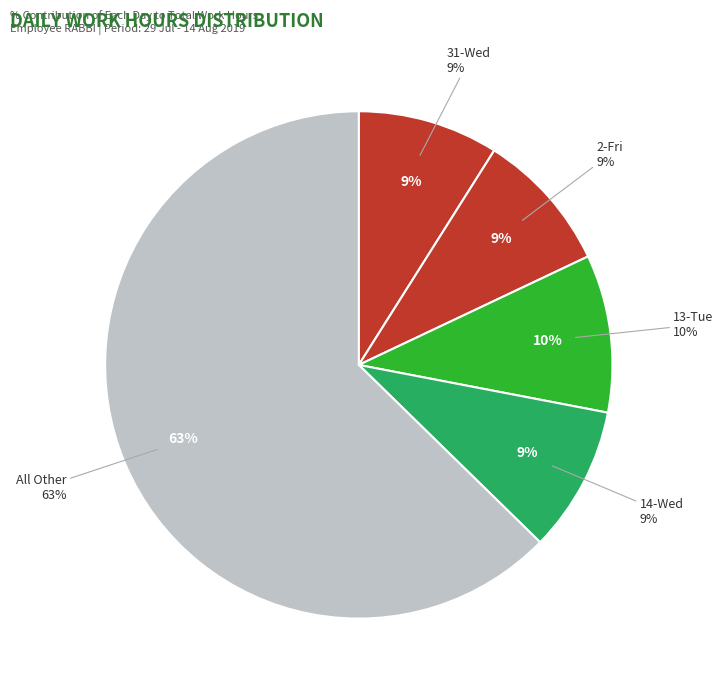

Does 31-Wed represent more than half of the total?

No